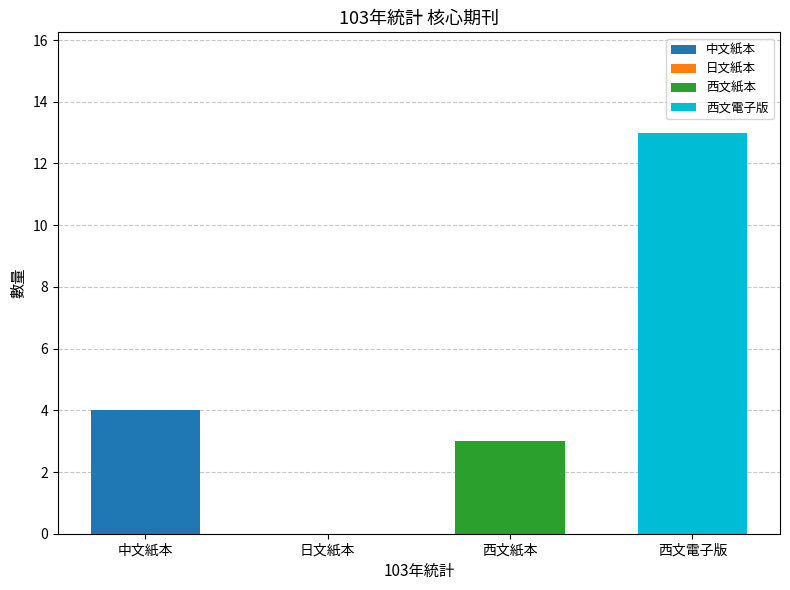

List the labels in order of value, largest first.

西文電子版, 中文紙本, 西文紙本, 日文紙本